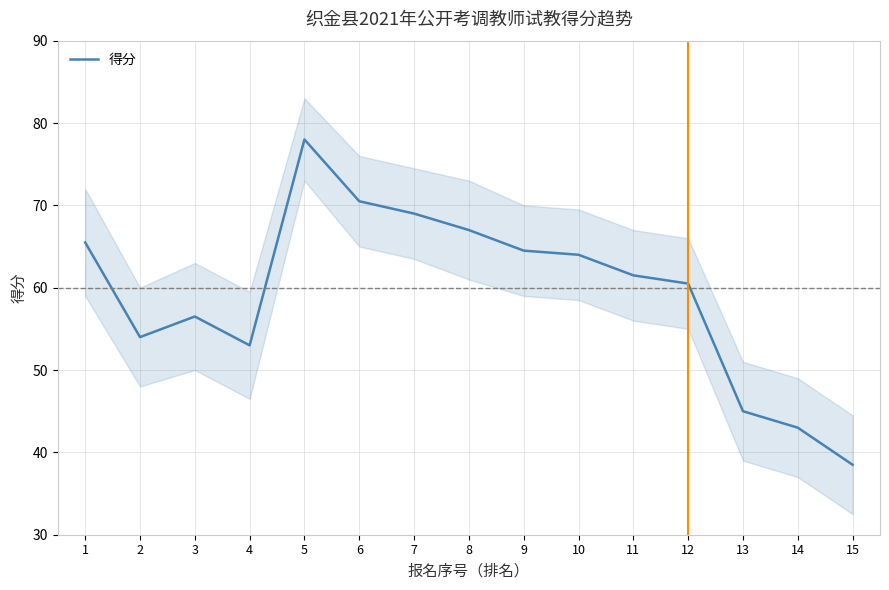

True or false: the data shows 38.5 at 15.

True